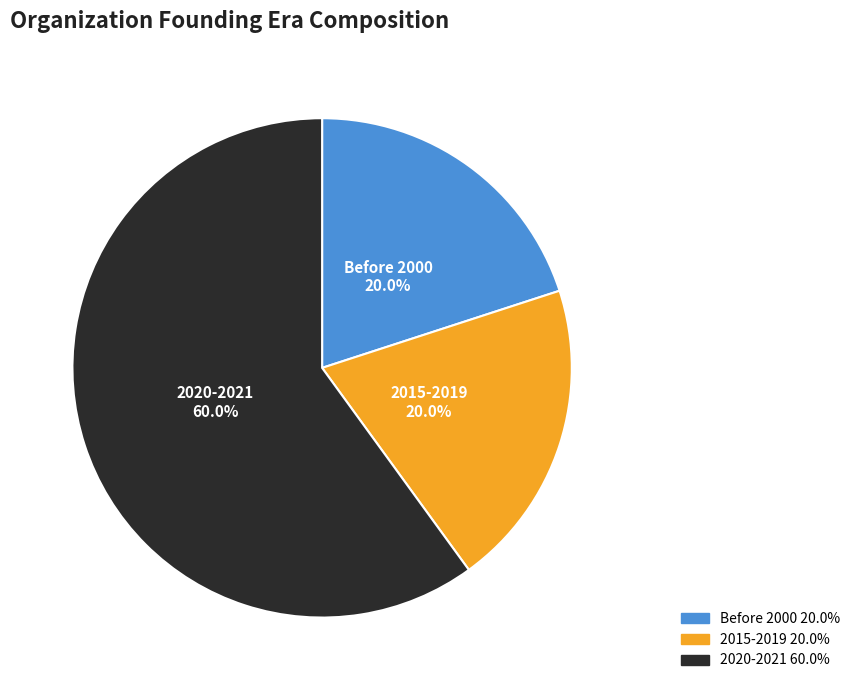

Does any single category account for the majority?

Yes